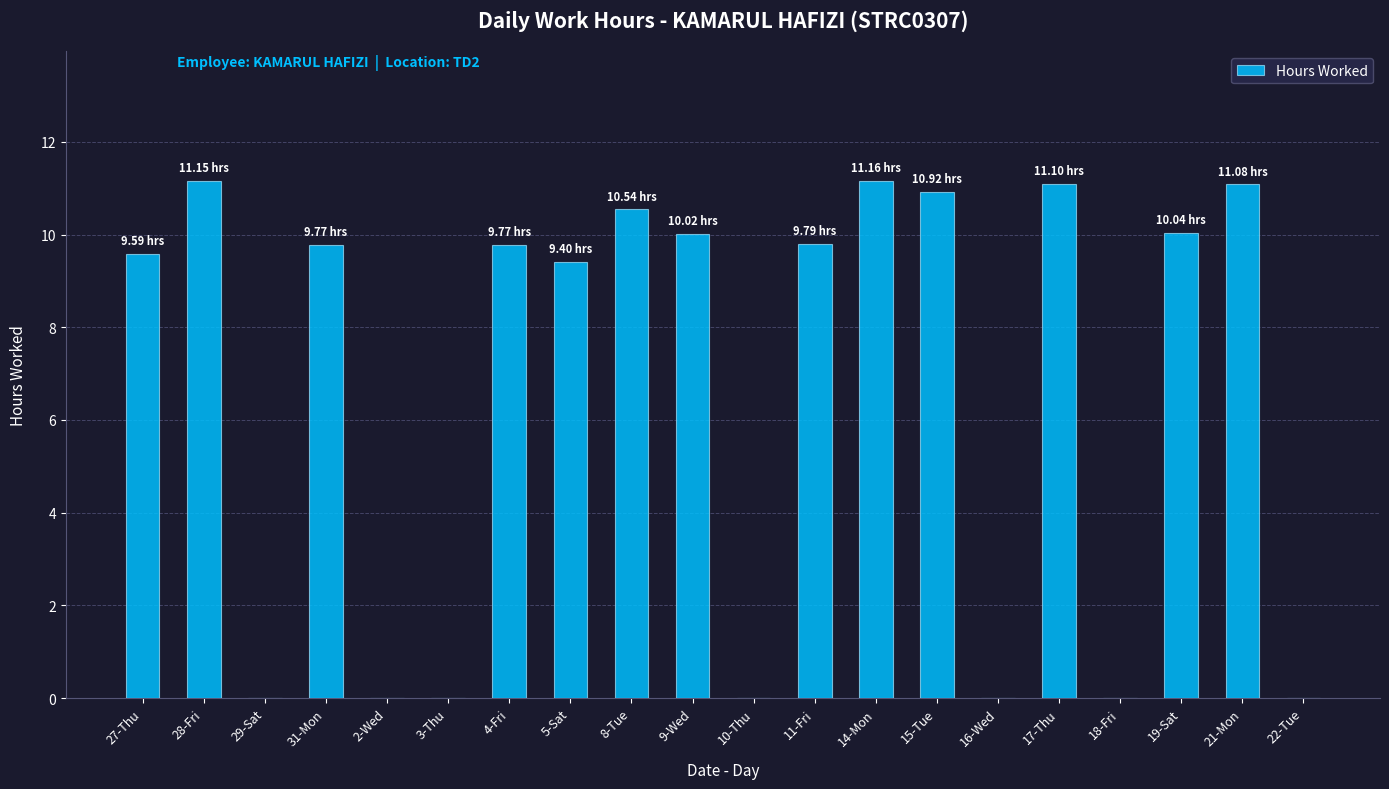

Approximately how many times larger is the value at 21-Mon compared to 4-Fri?

1.1